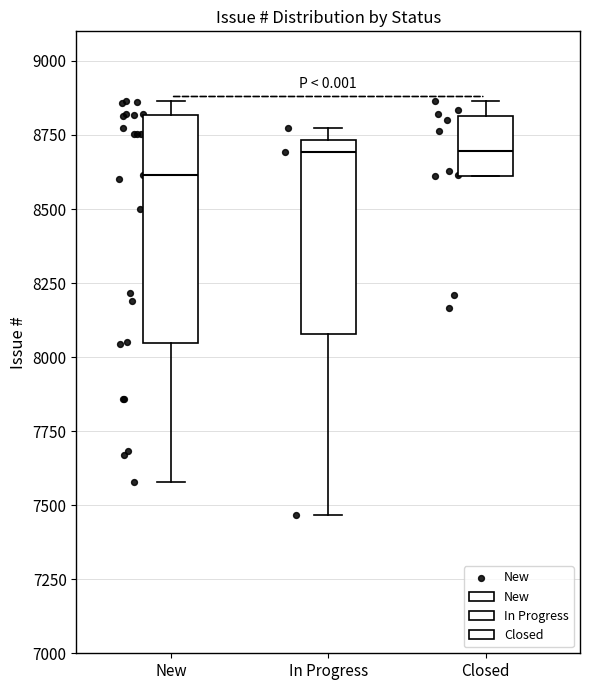

Where is the lower edge of the box for New on the y-axis? The values are not printed on the chart, so give them approximately, as read against the axis.

8050